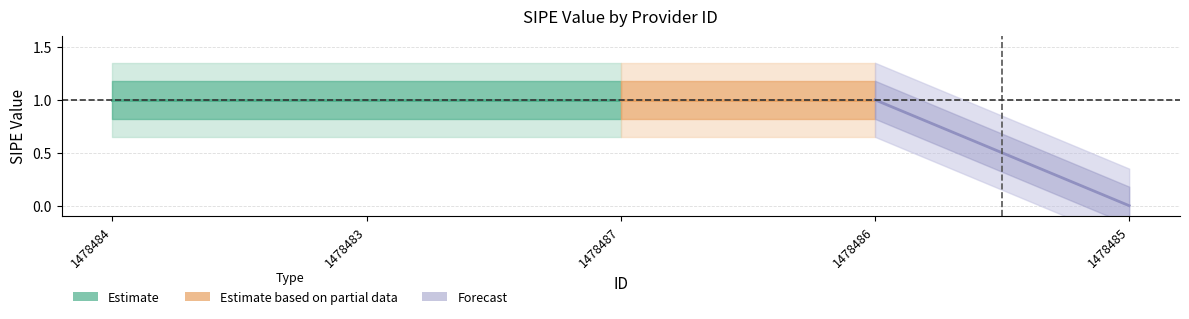

Reading right to left, list all the values displayed in this chart.

0	1	1	1	1